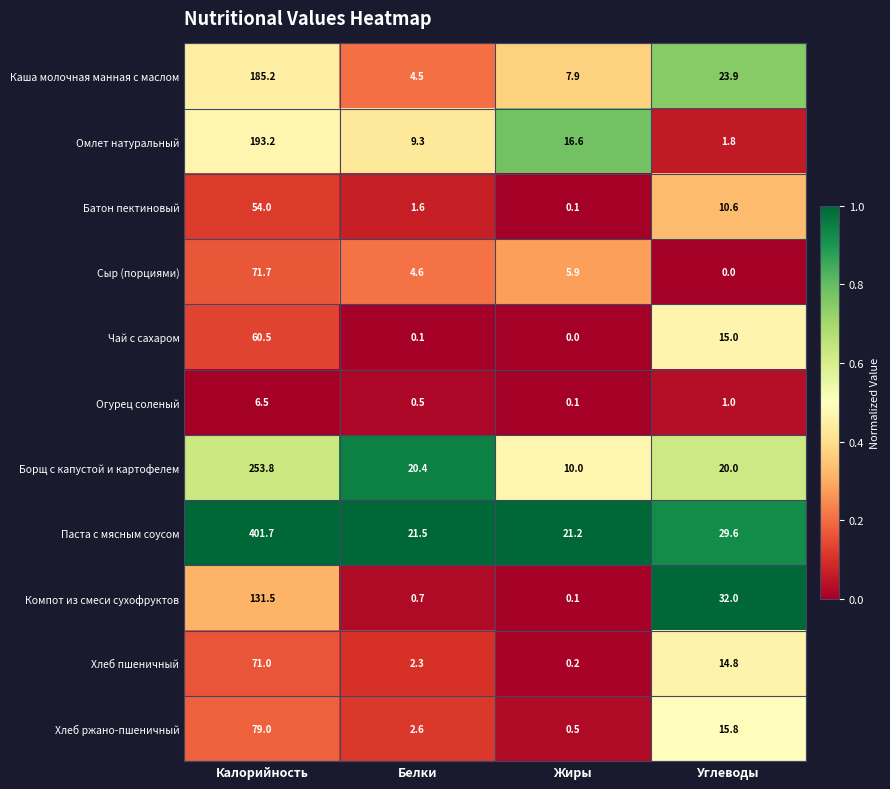

Which series has the largest total across all categories?

Паста с мясным соусом